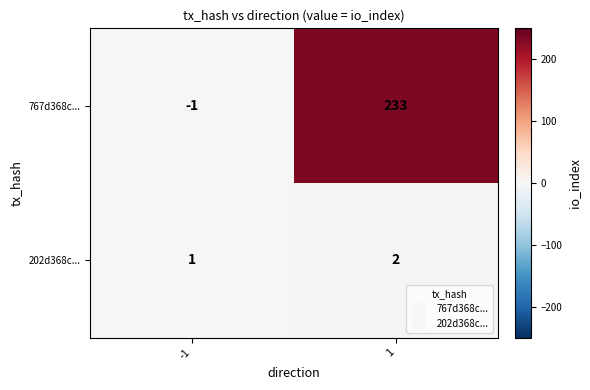

What is the highest value of the 767d368c... series?

233